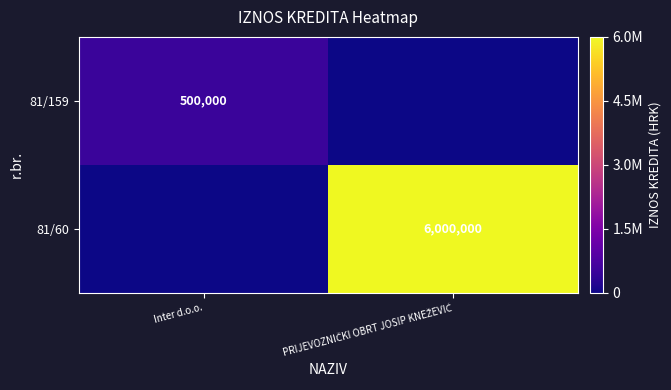

True or false: 81/159 has a value of 500000 at Inter d.o.o..

True